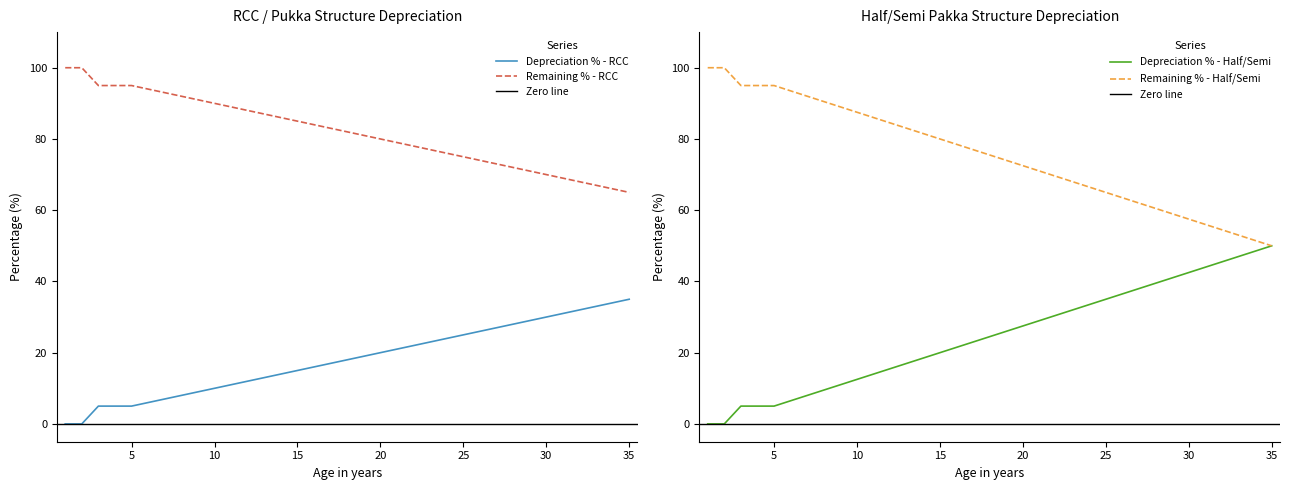

How many data points does each series have?

35